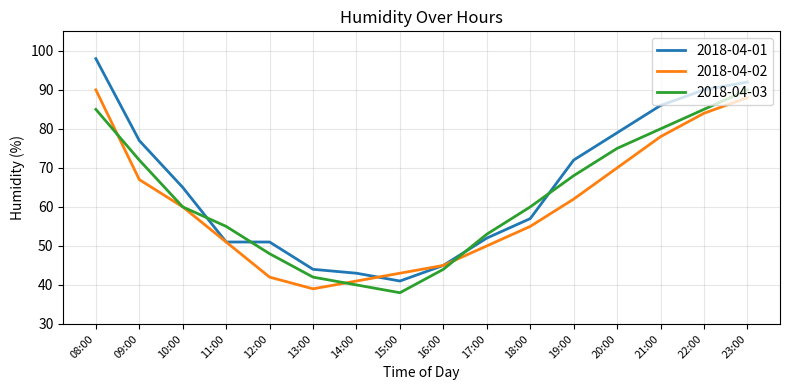

At which label does 2018-04-01 reach its peak?

08:00